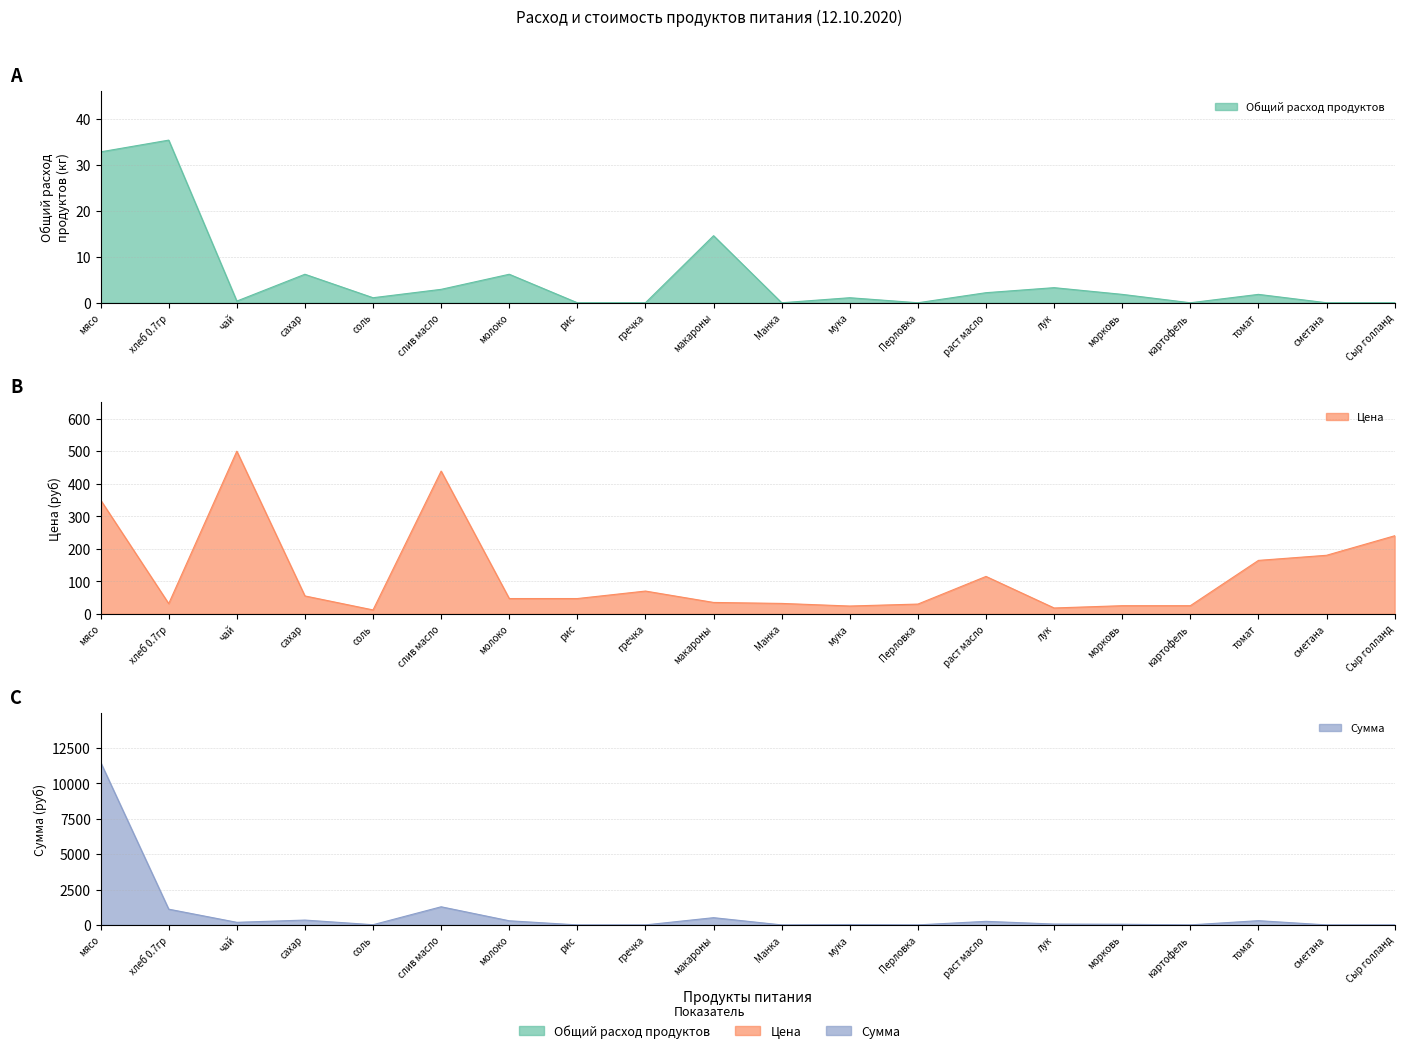

Is it true that Общий расход продуктов equals 2.9 at раст масло?

False